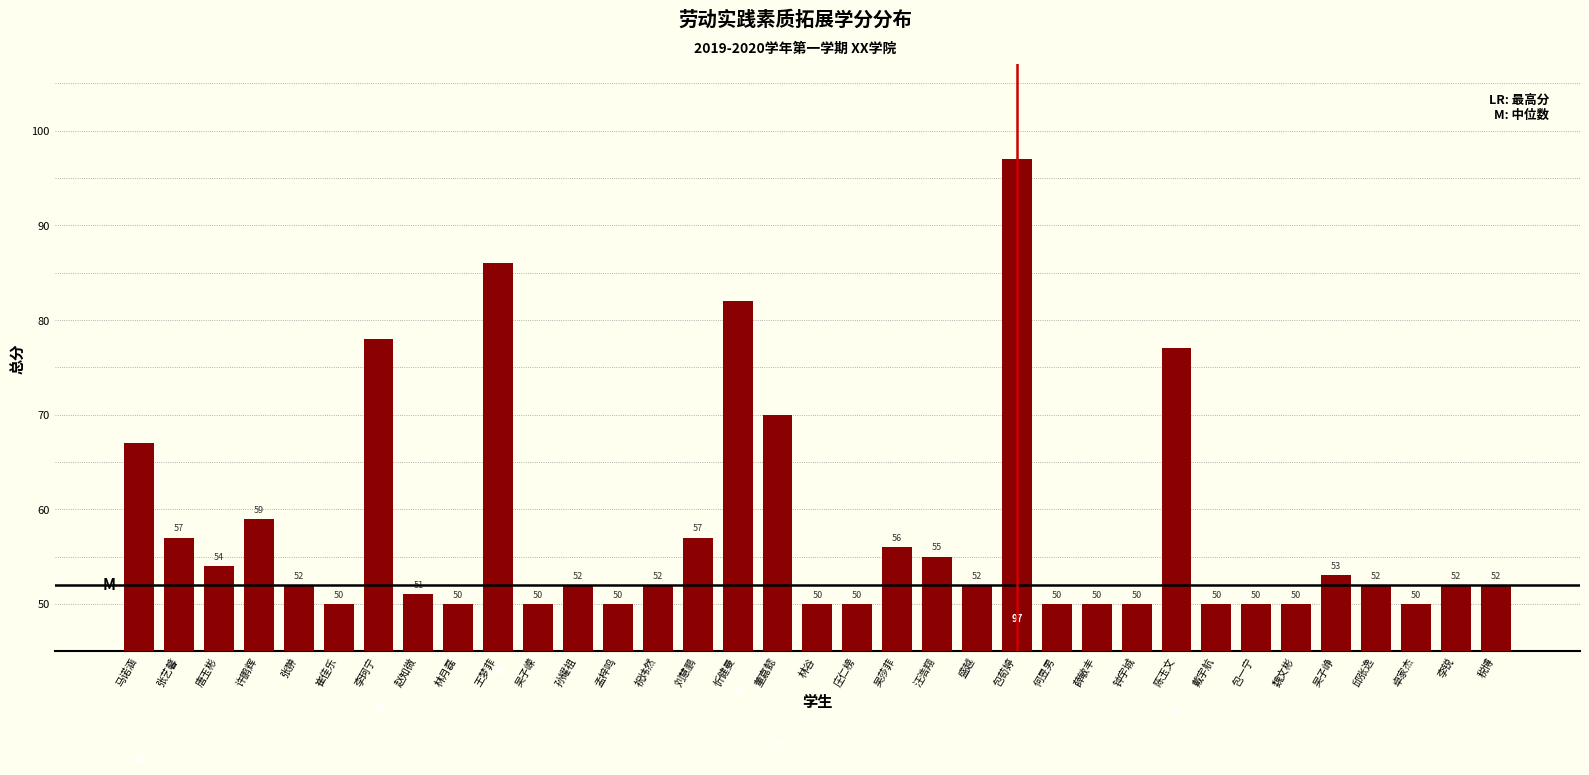

What is the sum of all values?

2013